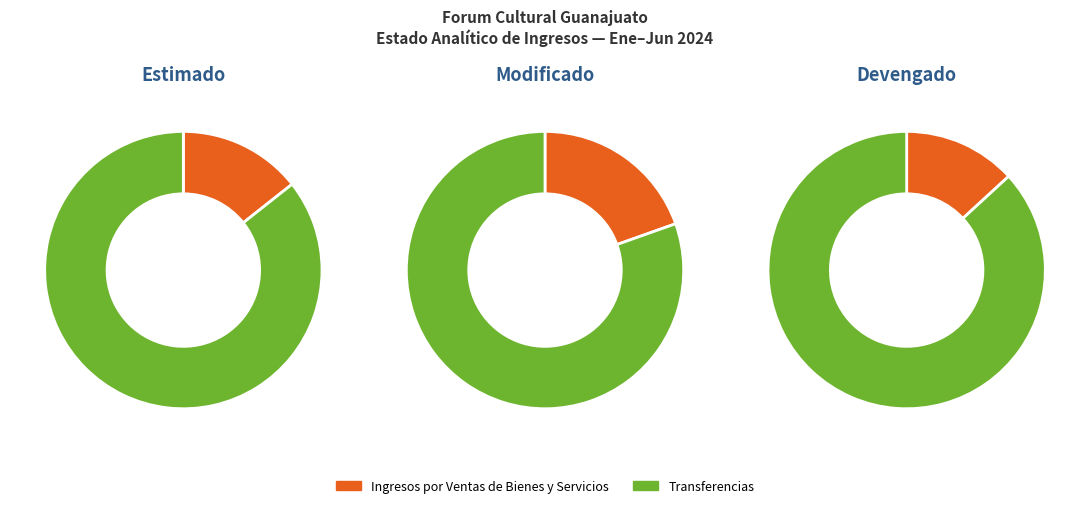

Does Transferencias account for over 50% of the chart?

Yes